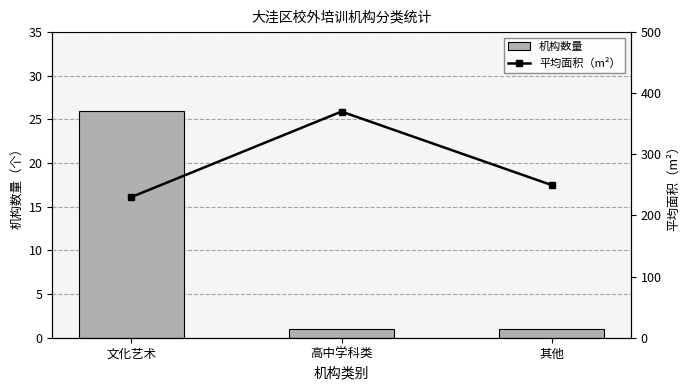

At 其他, list the series in order from smallest to largest.

机构数量, 平均面积（m²）